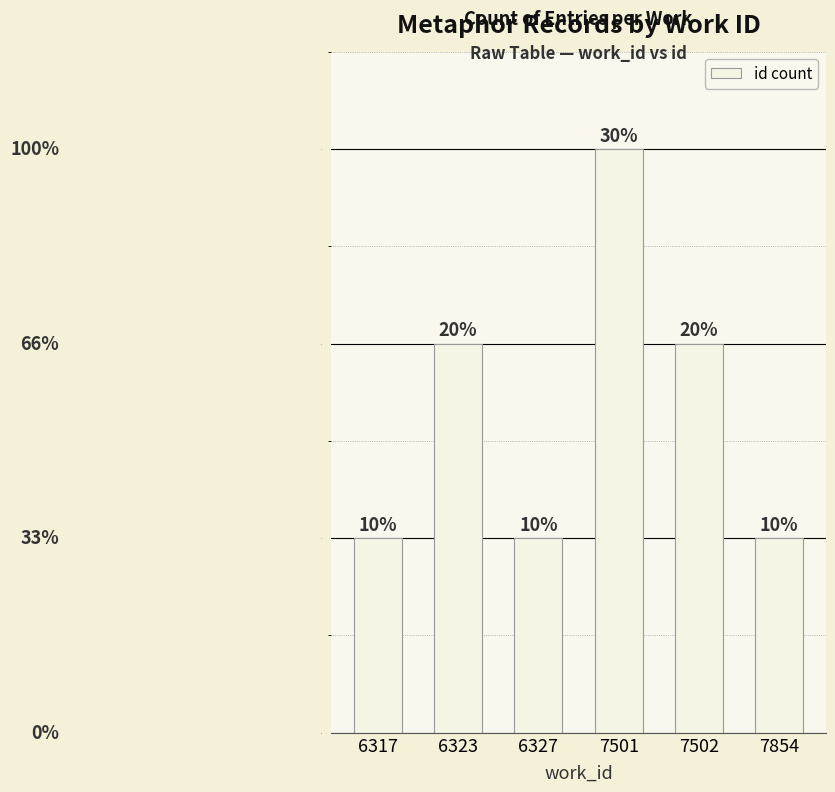

The value at 7502 is 2. True or false?

True